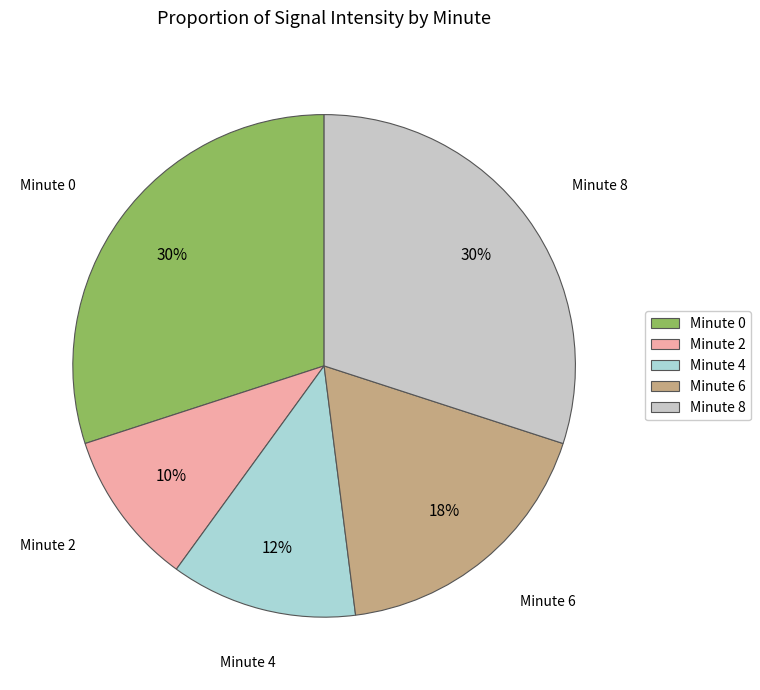

To the nearest percent, what is the difference between the largest and smallest slice percentages?

20%